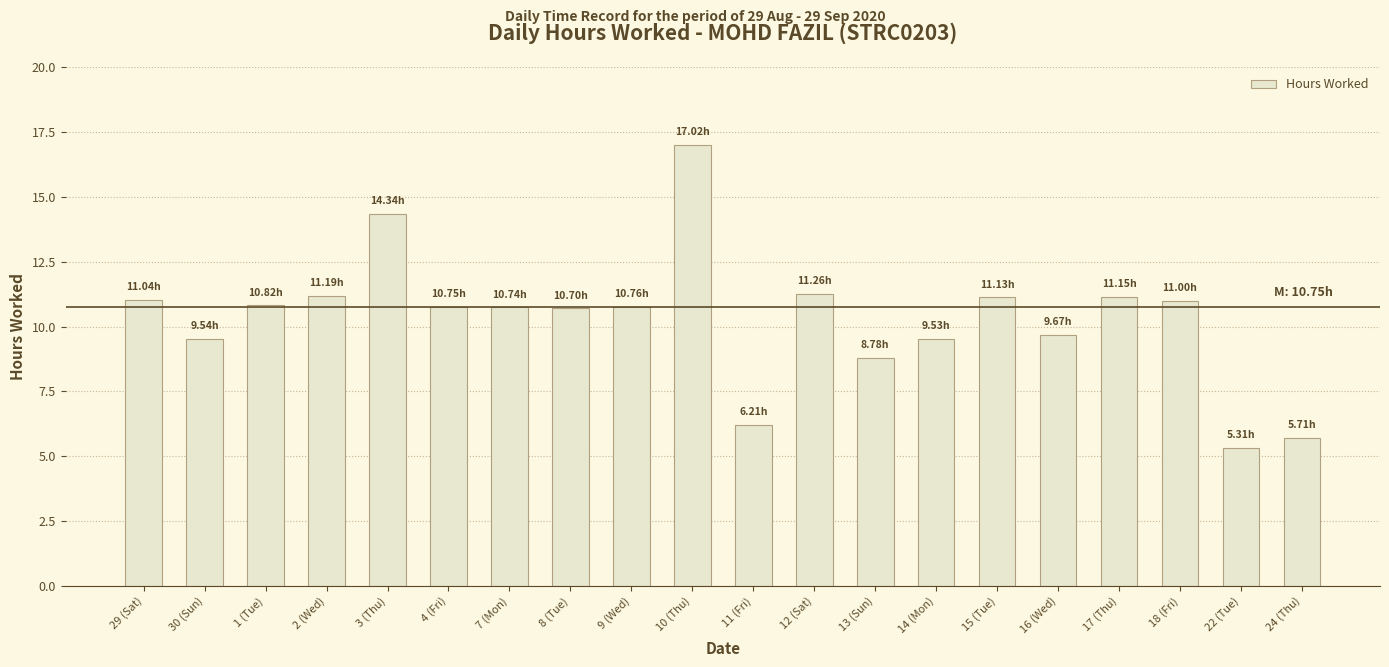

What is the ratio of the value at 10 (Thu) to the value at 13 (Sun)?

1.9